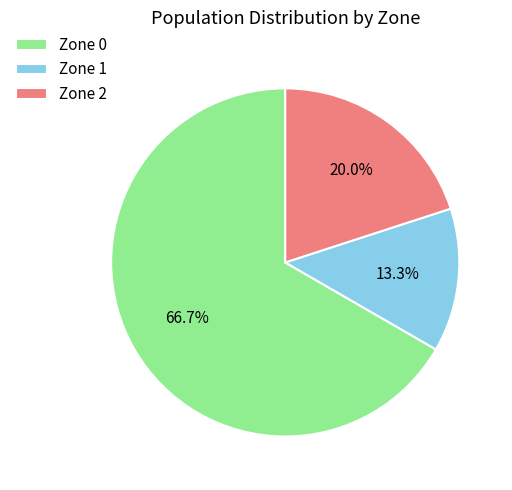

To the nearest percent, what is the average slice percentage?

33%